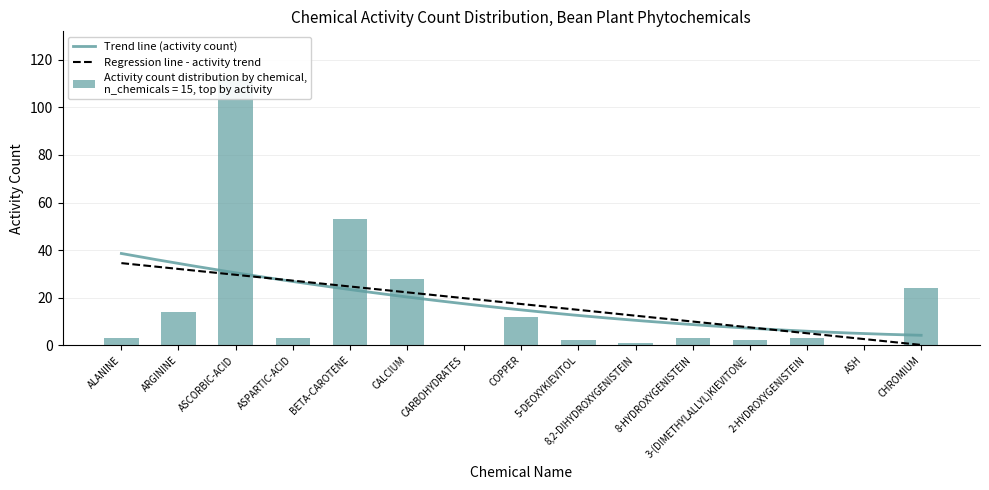

What is the change in value from BETA-CAROTENE to COPPER?

-41